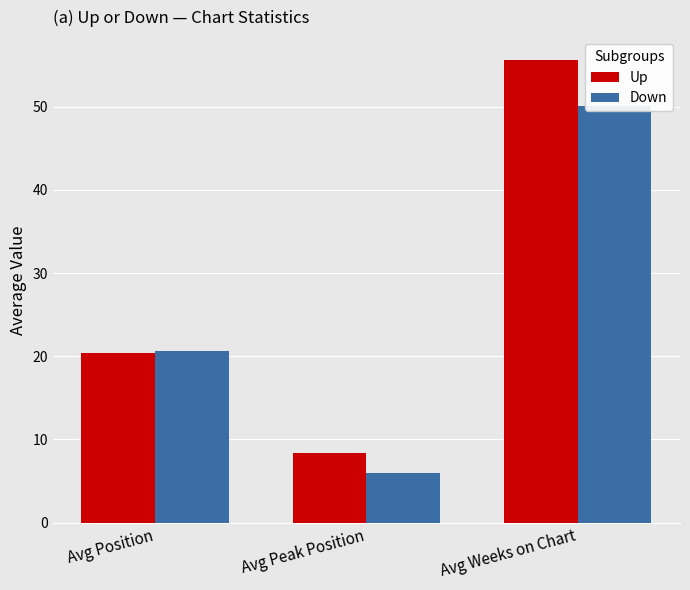

At Avg Position, list the series in order from smallest to largest.

Up, Down